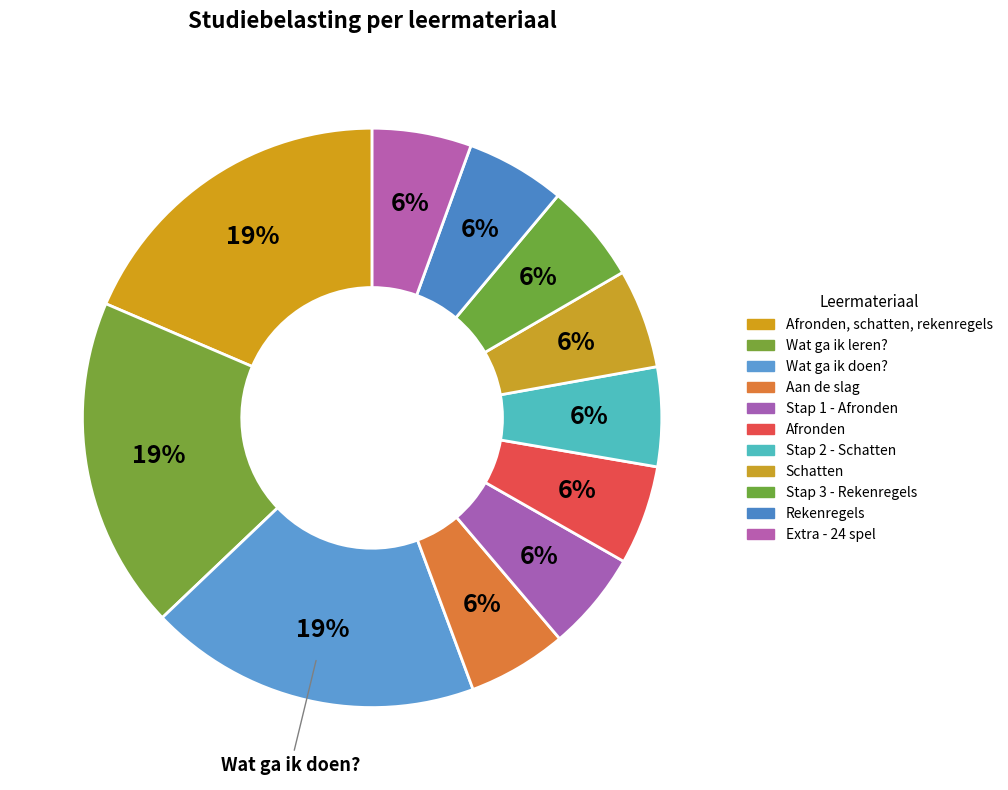

Which slice is the largest?

Wat ga ik doen?